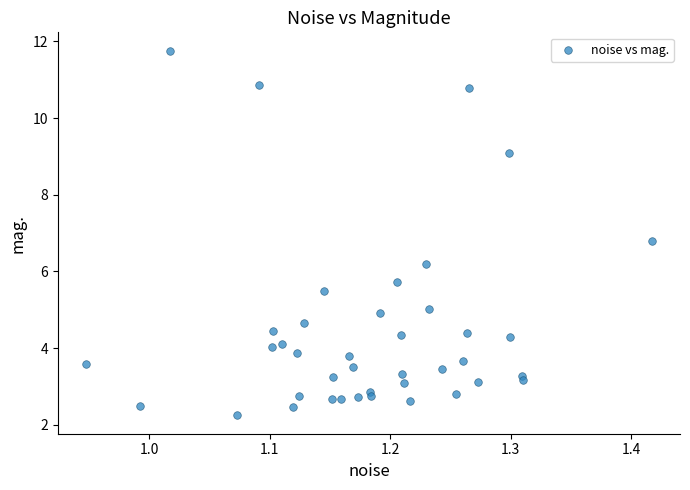

What Y value in the scatter plot is closest to 7?

6.8